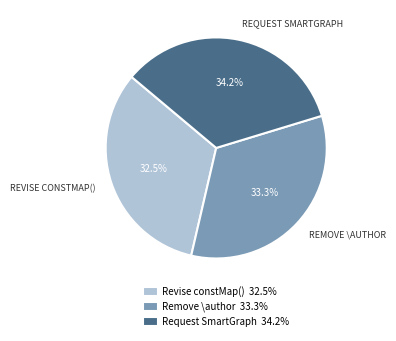

Approximately how many times larger is the value at Request SmartGraph 34.2% compared to Revise constMap() 32.5%?

1.1